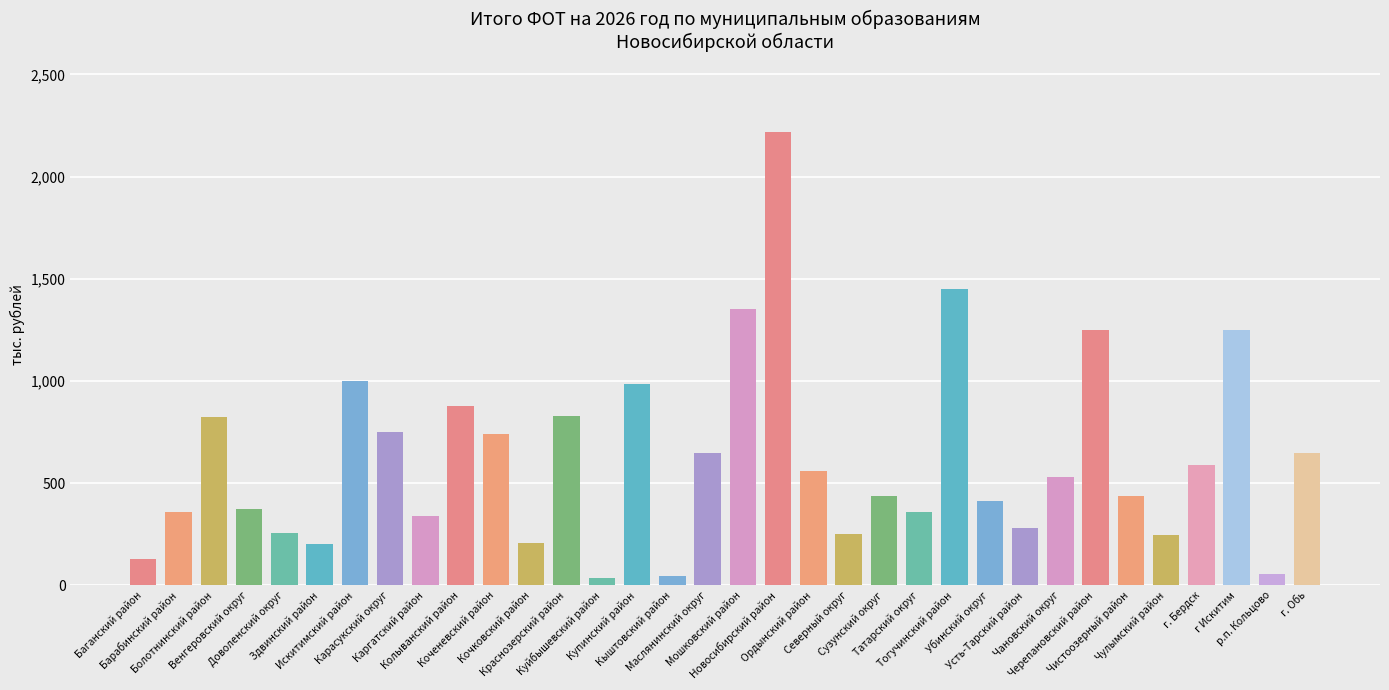

What is the maximum value shown in the chart?

2216.9